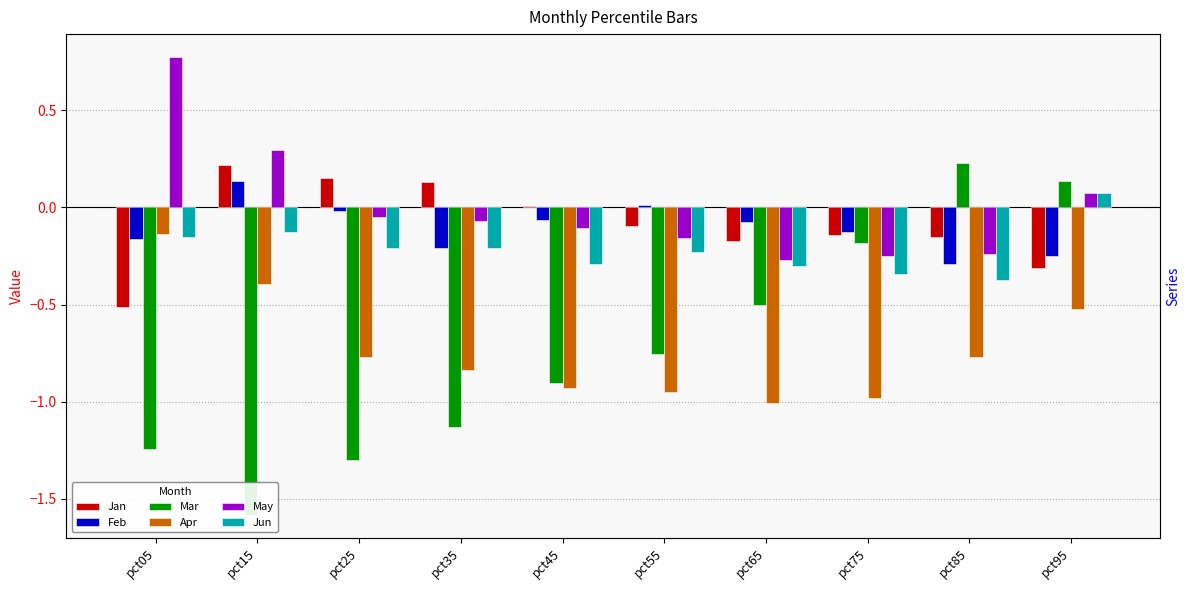

How many groups of bars are there?

10